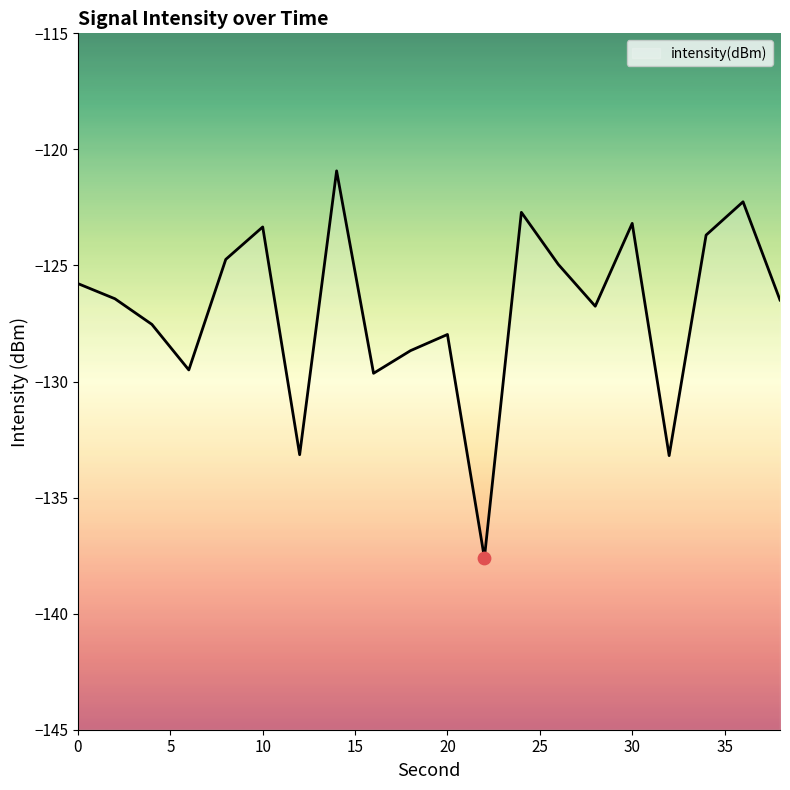

Between 26 and 38, which is larger?

26